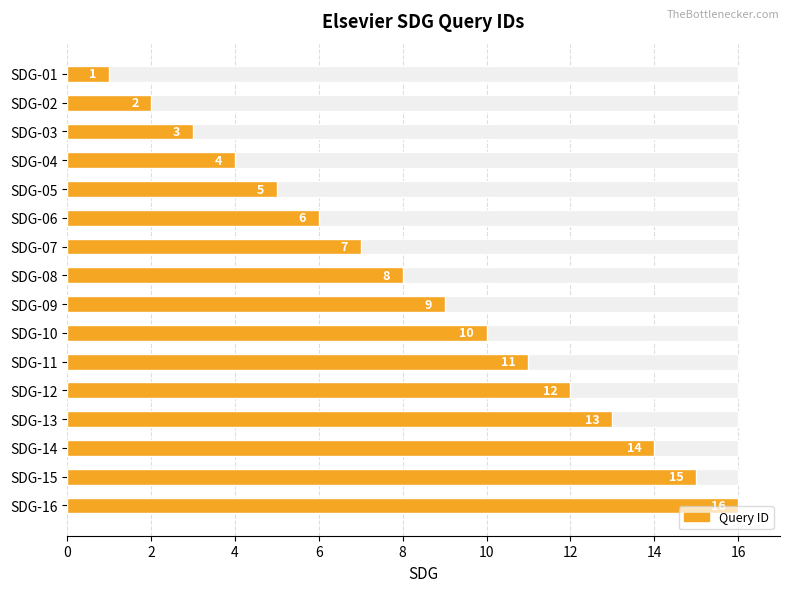

Are the bars horizontal?

Yes